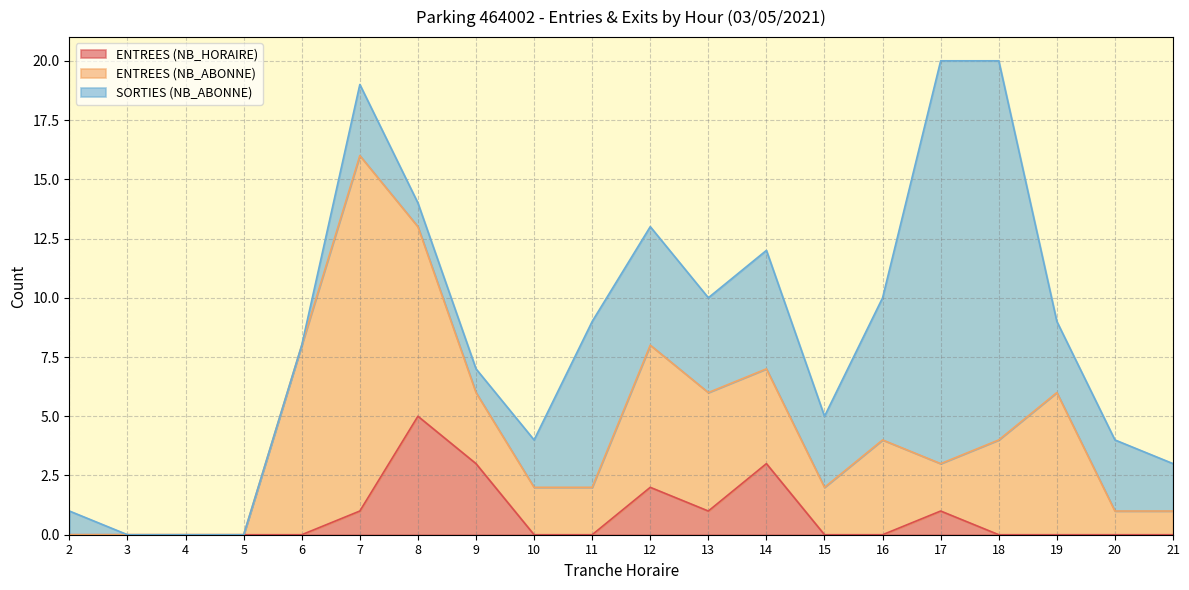

Reading left to right, extract all data points from this chart.

ENTREES (NB_HORAIRE): 0	0	0	0	0	1	5	3	0	0	2	1	3	0	0	1	0	0	0	0
ENTREES (NB_ABONNE): 0	0	0	0	8	15	8	3	2	2	6	5	4	2	4	2	4	6	1	1
SORTIES (NB_ABONNE): 1	0	0	0	0	3	1	1	2	7	5	4	5	3	6	17	16	3	3	2